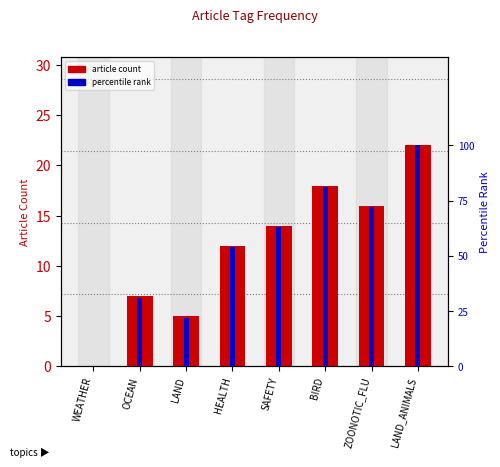

Is the value of percentile rank at WEATHER greater than the value of article count at ZOONOTIC_FLU?

No